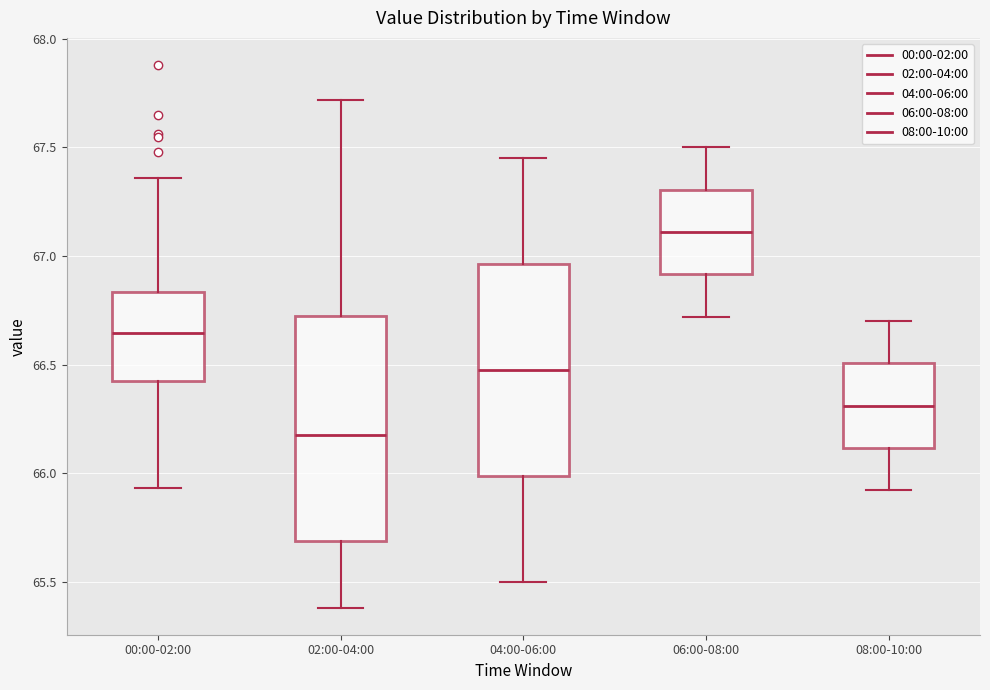

Where is the lower edge of the box for 02:00-04:00 on the y-axis? The values are not printed on the chart, so give them approximately, as read against the axis.

65.70